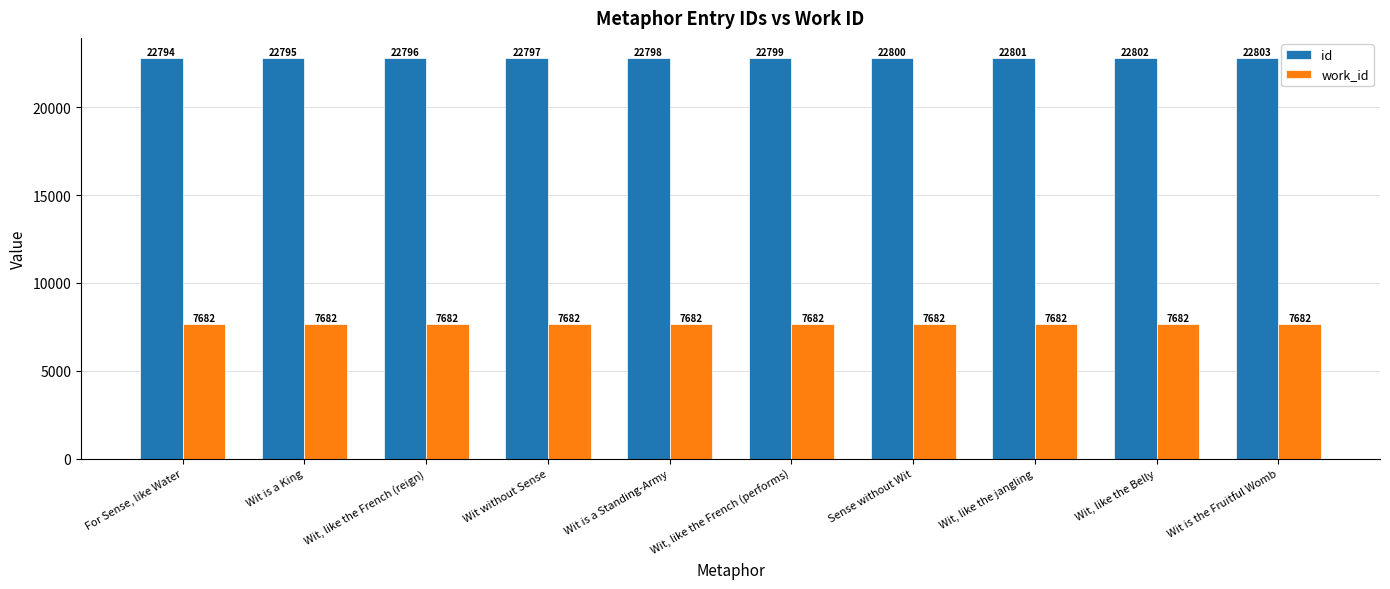

How many bars are there in total?

20